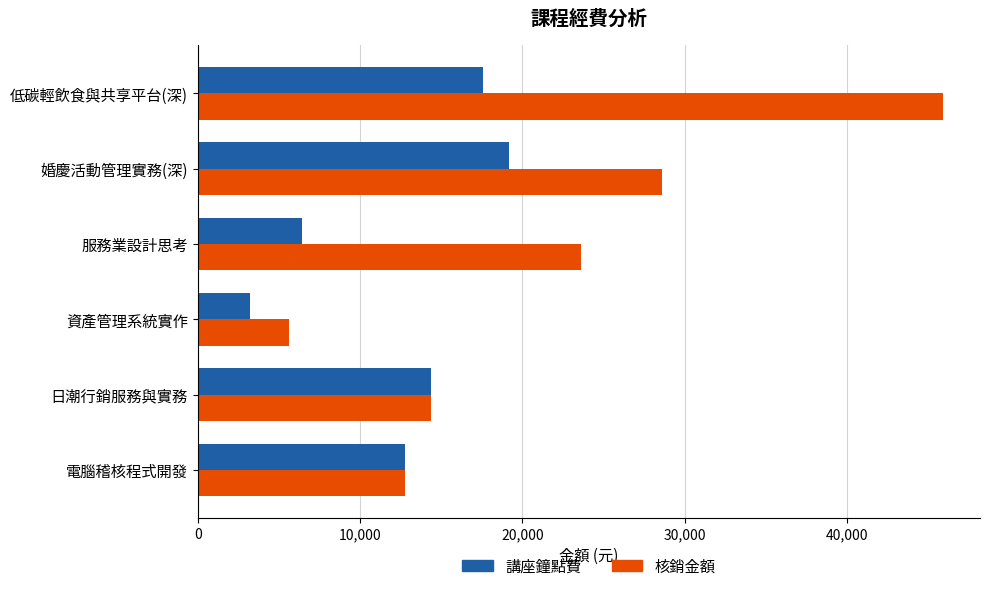

True or false: 核銷金額 has a value of 32017 at 低碳輕飲食與共享平台(深).

False